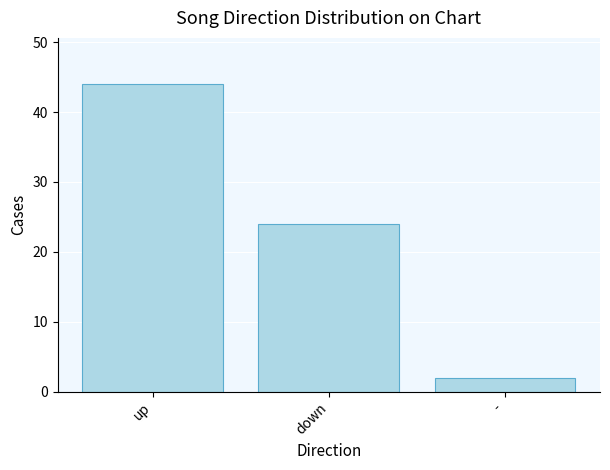

Where does the data first go above 24?

up